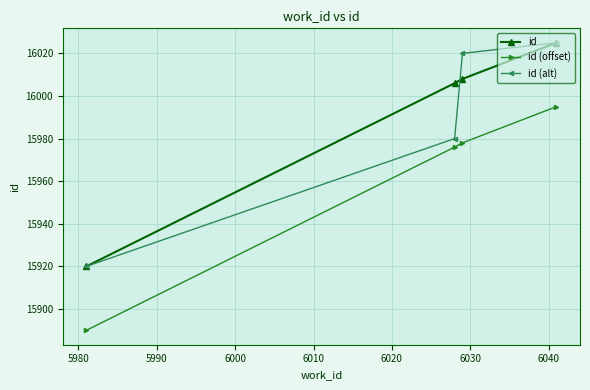

How many lines are shown in the chart?

3